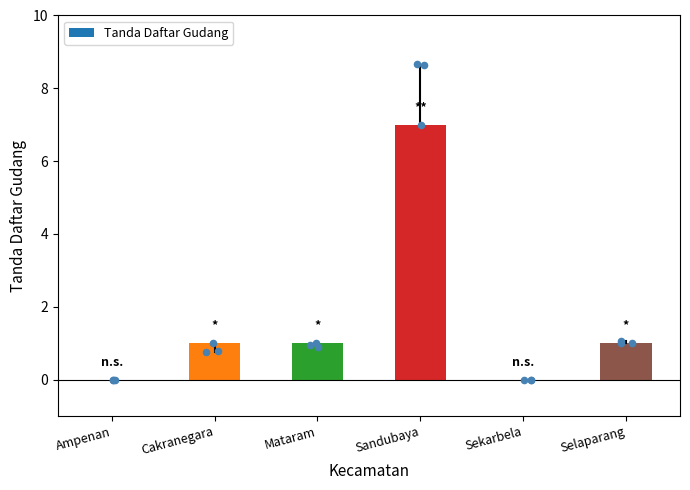

Between Sandubaya and Sekarbela, which is larger?

Sandubaya